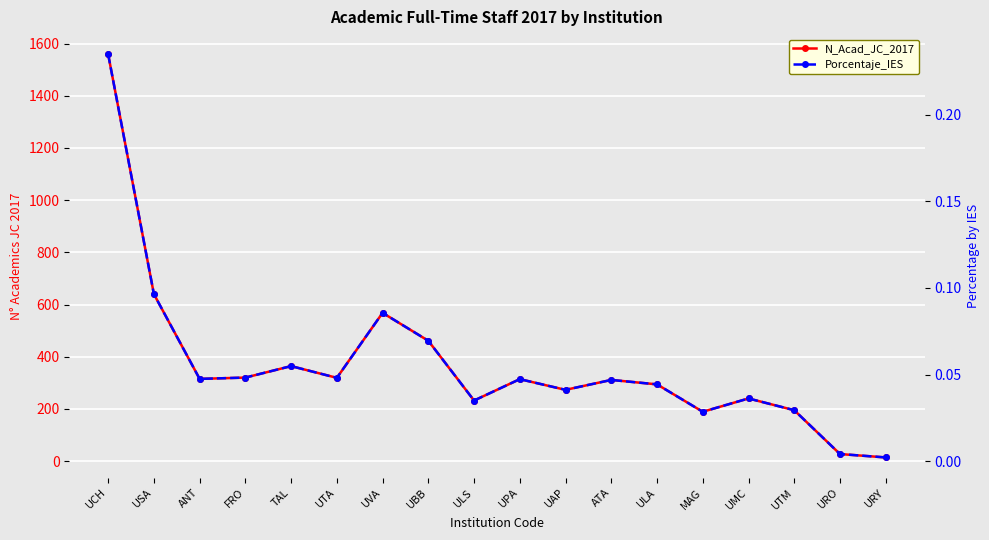

At which label is N_Acad_JC_2017 closest to 786?

USA